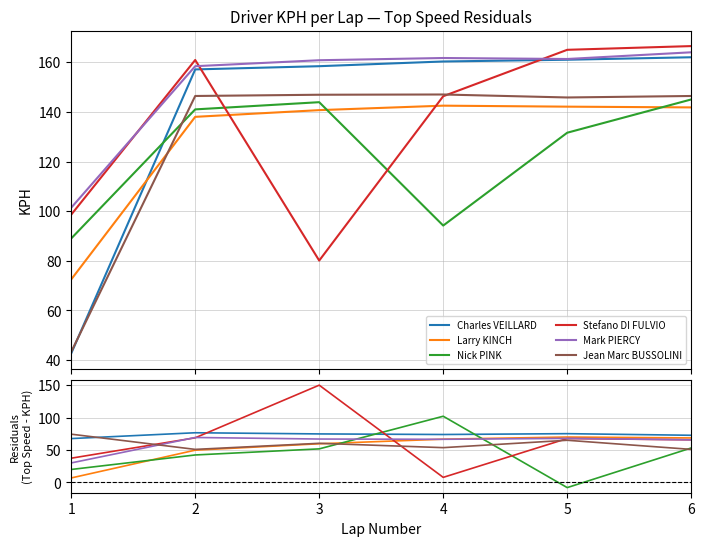

What is the sum of the Larry KINCH values at 1 and 5?

77.0